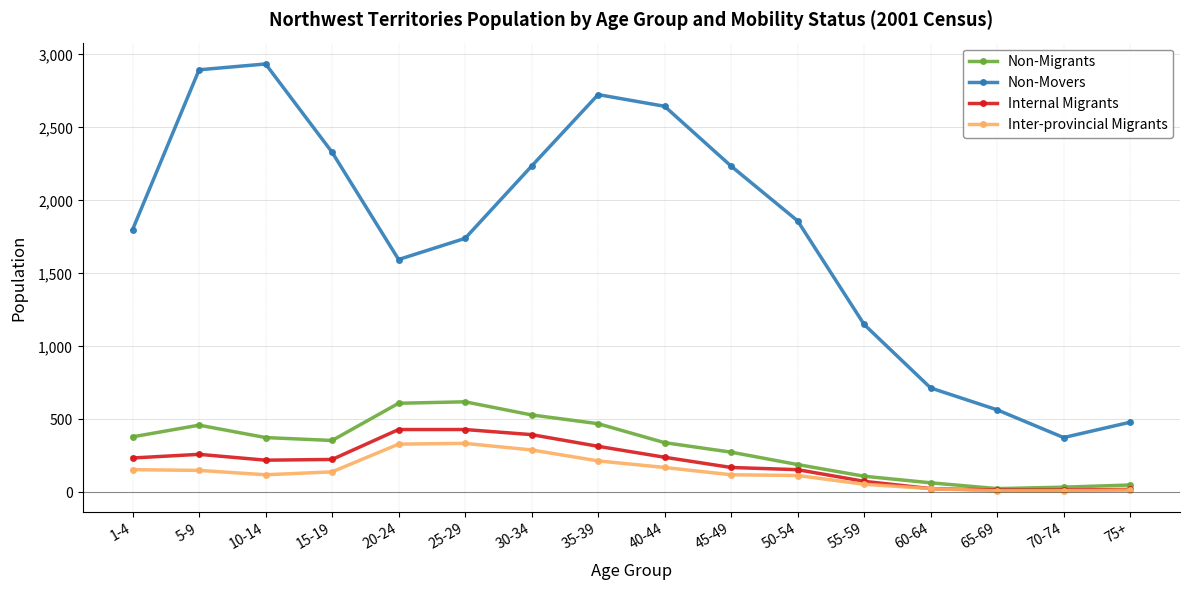

How many categories are shown in the chart?

16